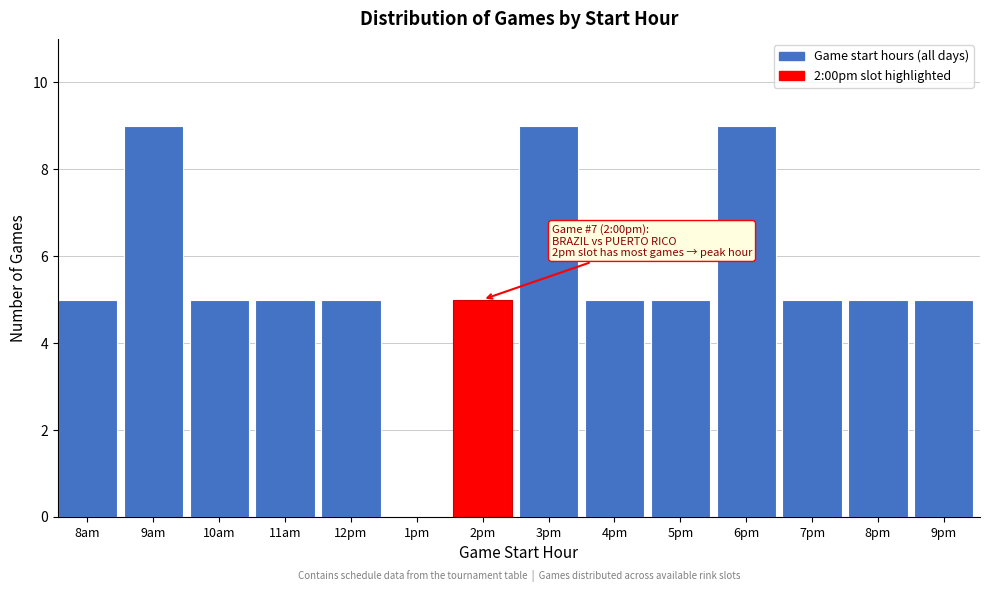

Reading left to right, list all the values displayed in this chart.

8am=5	9am=9	10am=5	11am=5	12pm=5	1pm=0	2pm=5	3pm=9	4pm=5	5pm=5	6pm=9	7pm=5	8pm=5	9pm=5